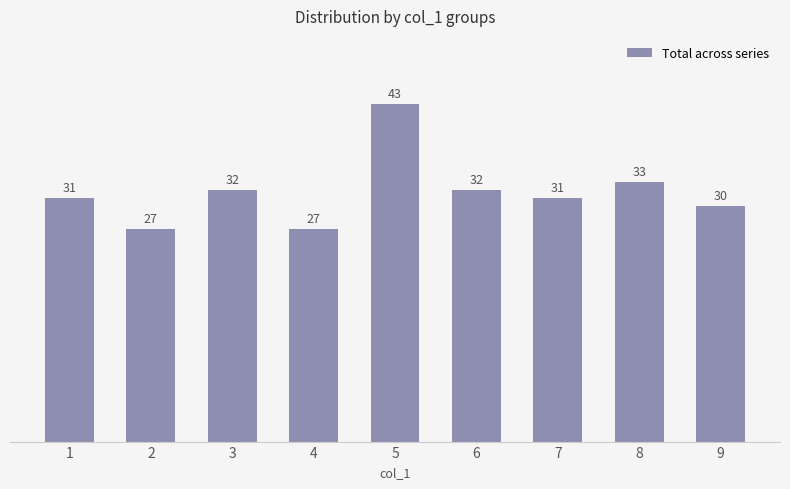

Count the number of data series in this chart.

1